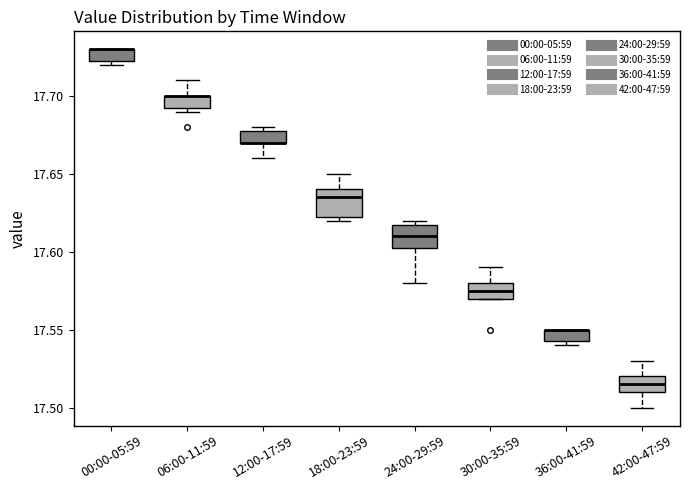

Where is the lower edge of the box for 00:00-05:59 on the y-axis? The values are not printed on the chart, so give them approximately, as read against the axis.

17.725